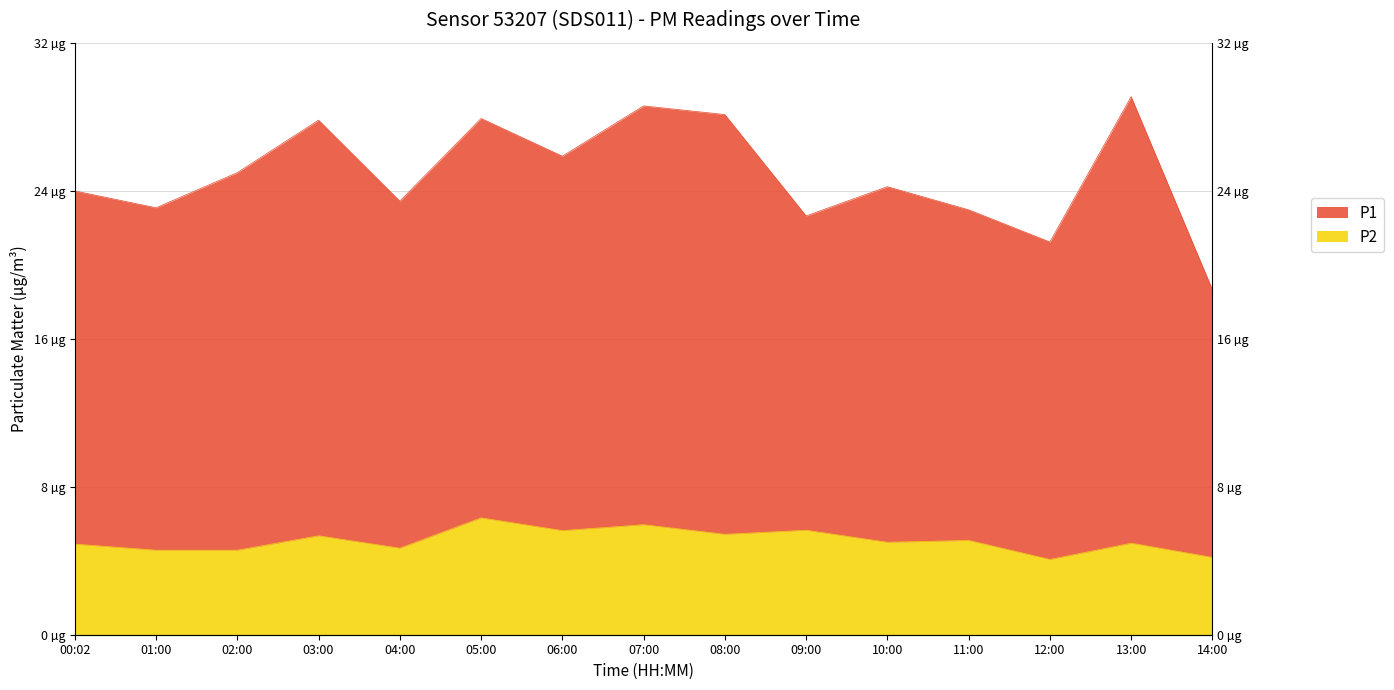

At which label does P2 first exceed 5?

03:00